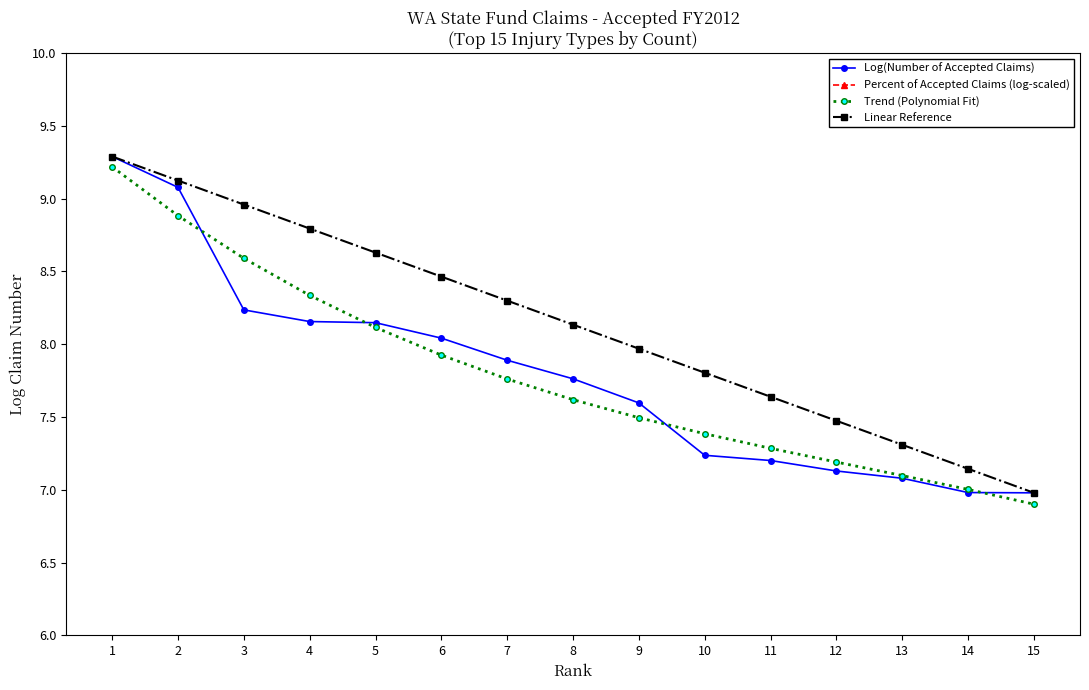

What is the total value across all series at 9?

23.8